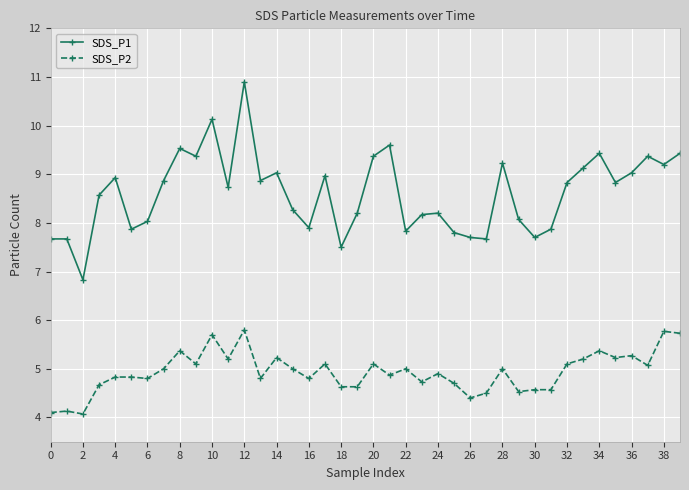

Rank the series by their average value, from highest to lowest.

SDS_P1, SDS_P2